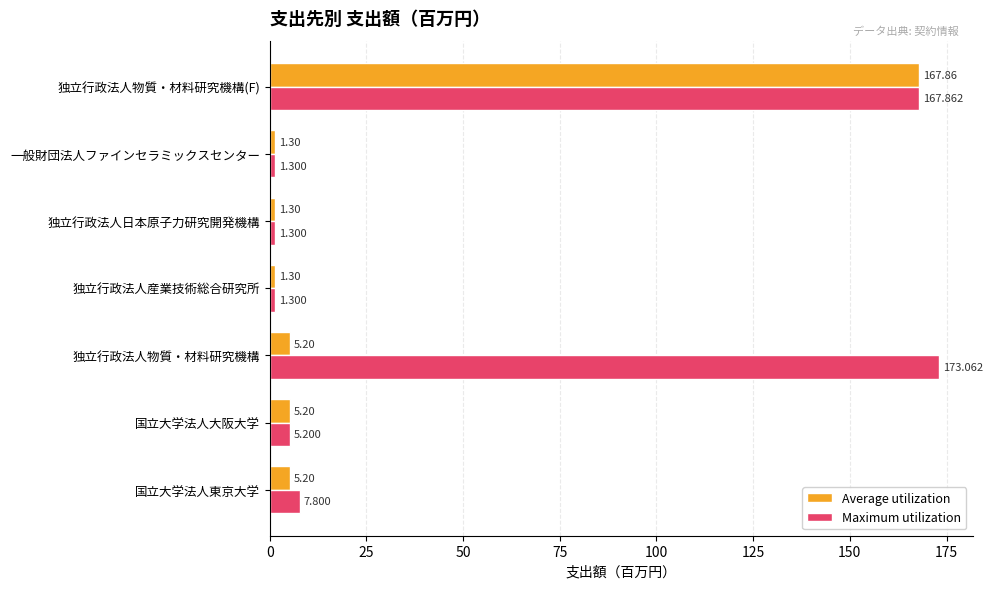

Which series has the largest total across all categories?

Maximum utilization